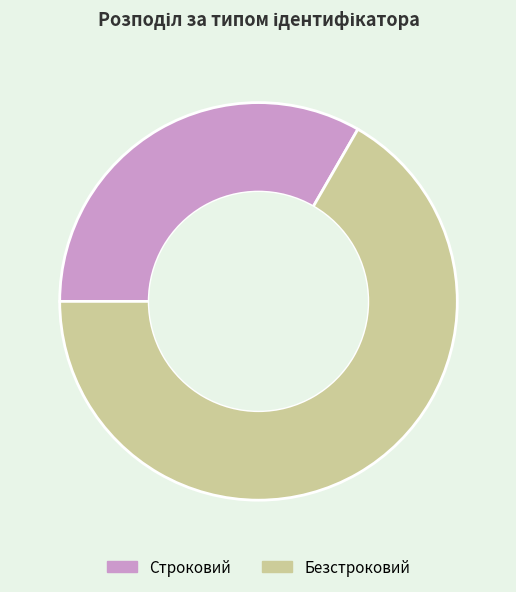

What is the smallest slice in the pie chart?

Строковий